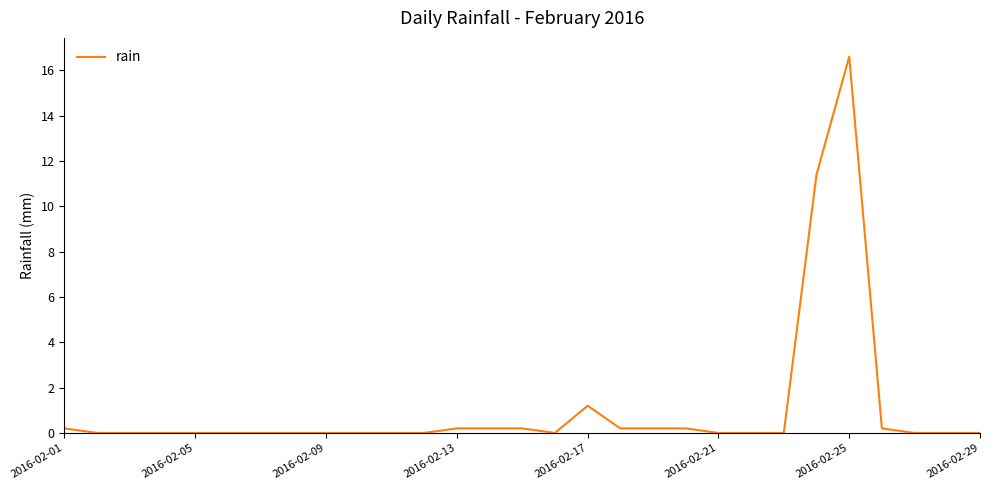

What is the maximum value shown in the chart?

16.6